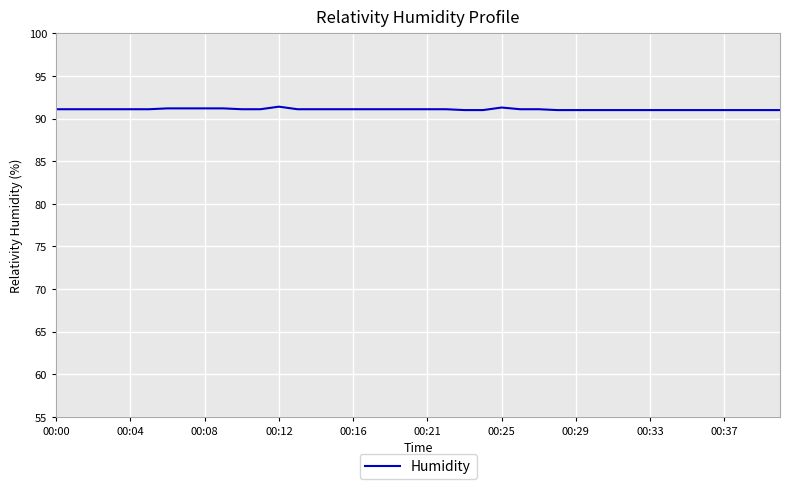

What is the maximum value shown in the chart?

91.4